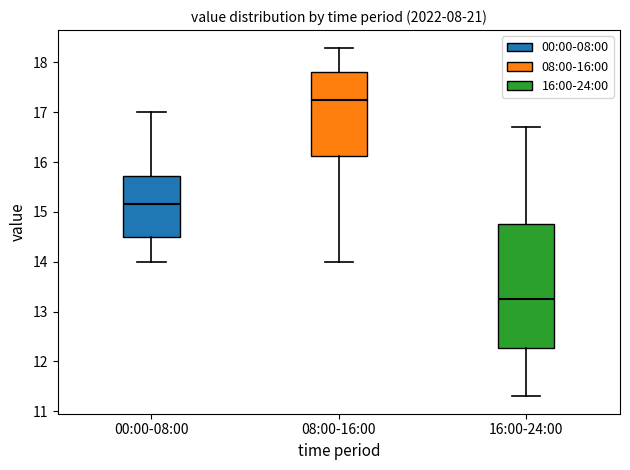

Comparing the boxes themselves (not the whiskers), which one is the tallest?

16:00-24:00